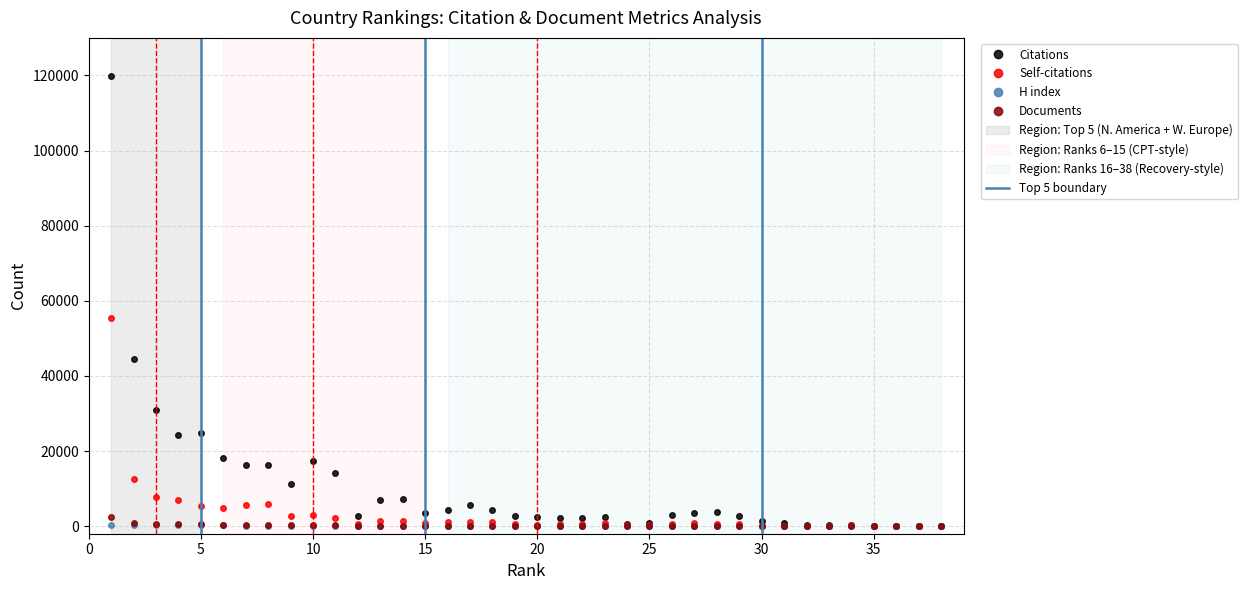

Which series has the largest total across all categories?

Citations